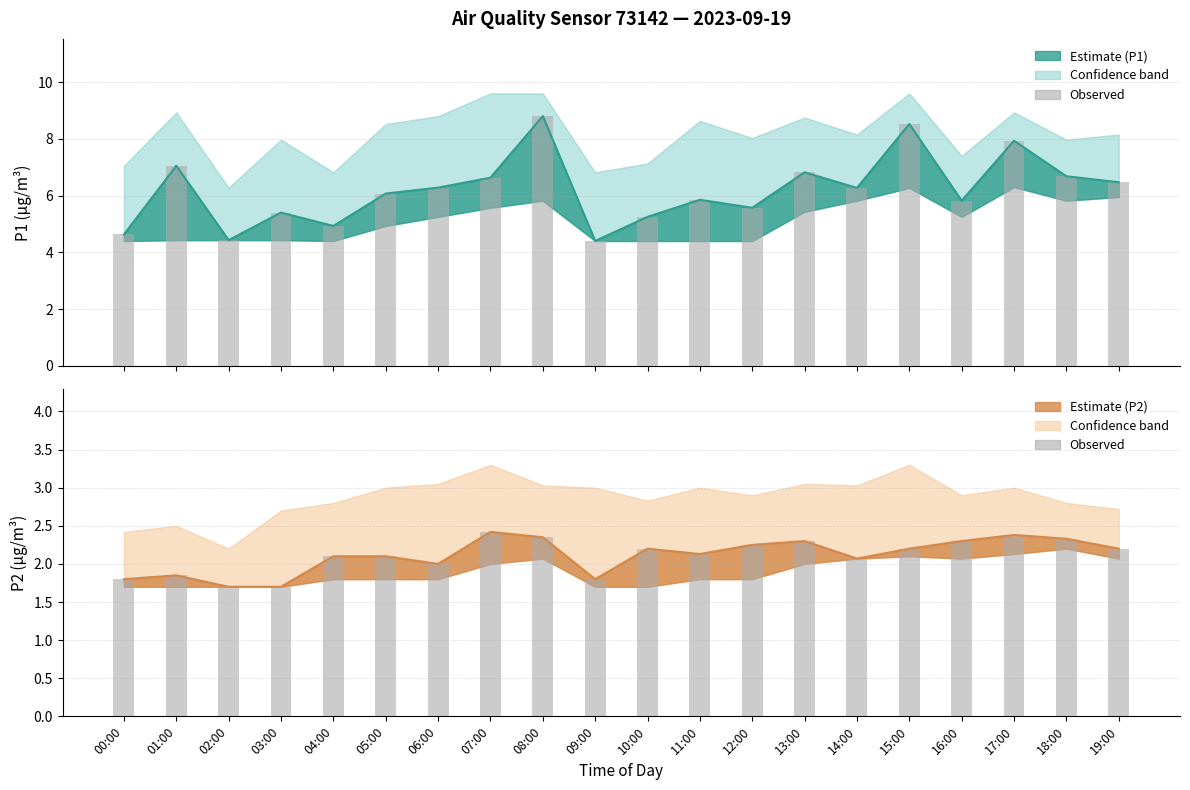

What is the sum of the P2 observed values at 16:00 and 15:00?

4.5